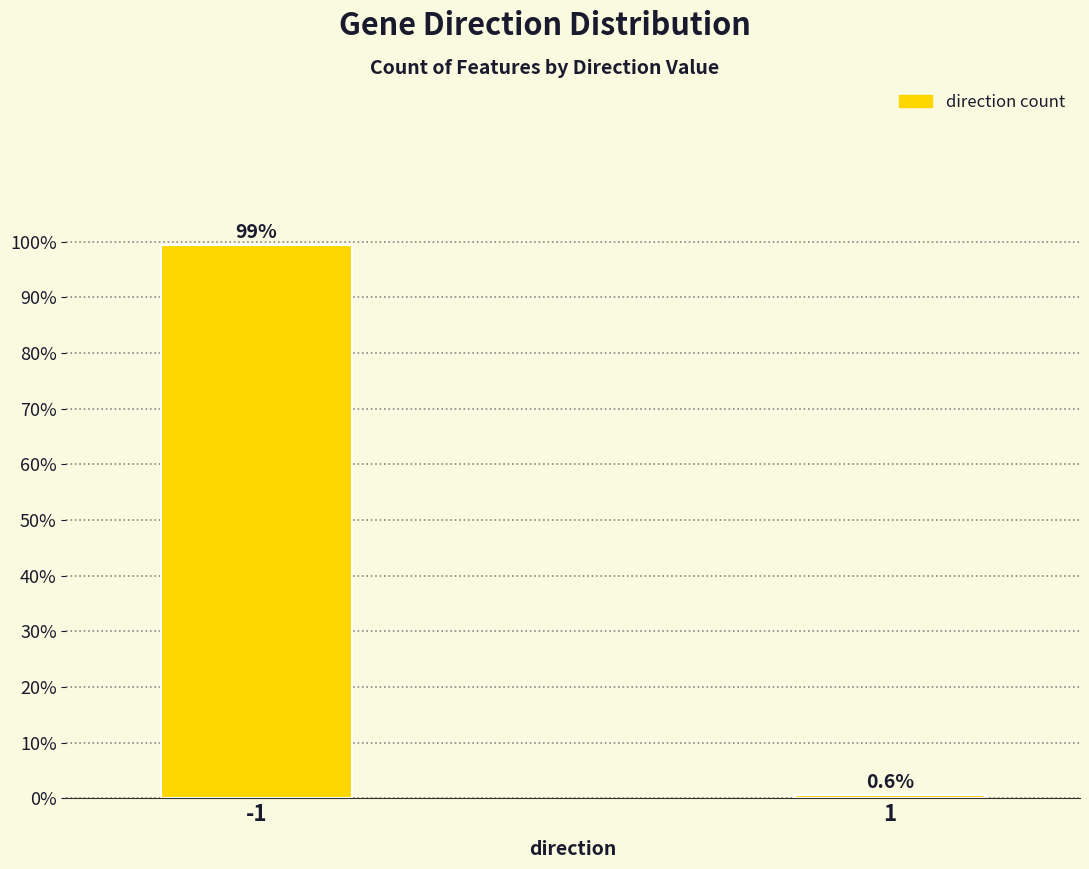

Reading right to left, extract all data points from this chart.

0.6	99.4